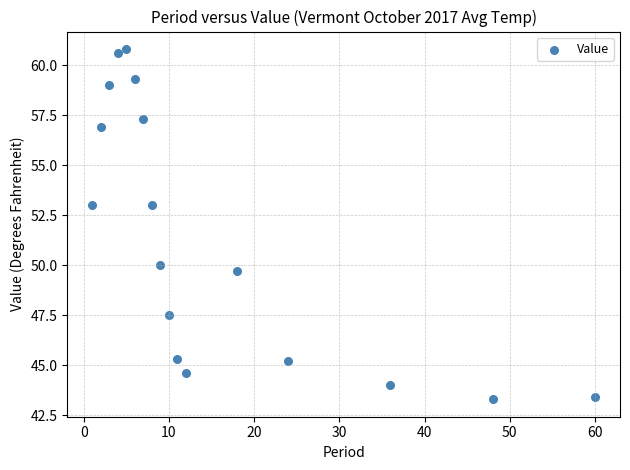

What is the range of X values (max minus min)?

59.0